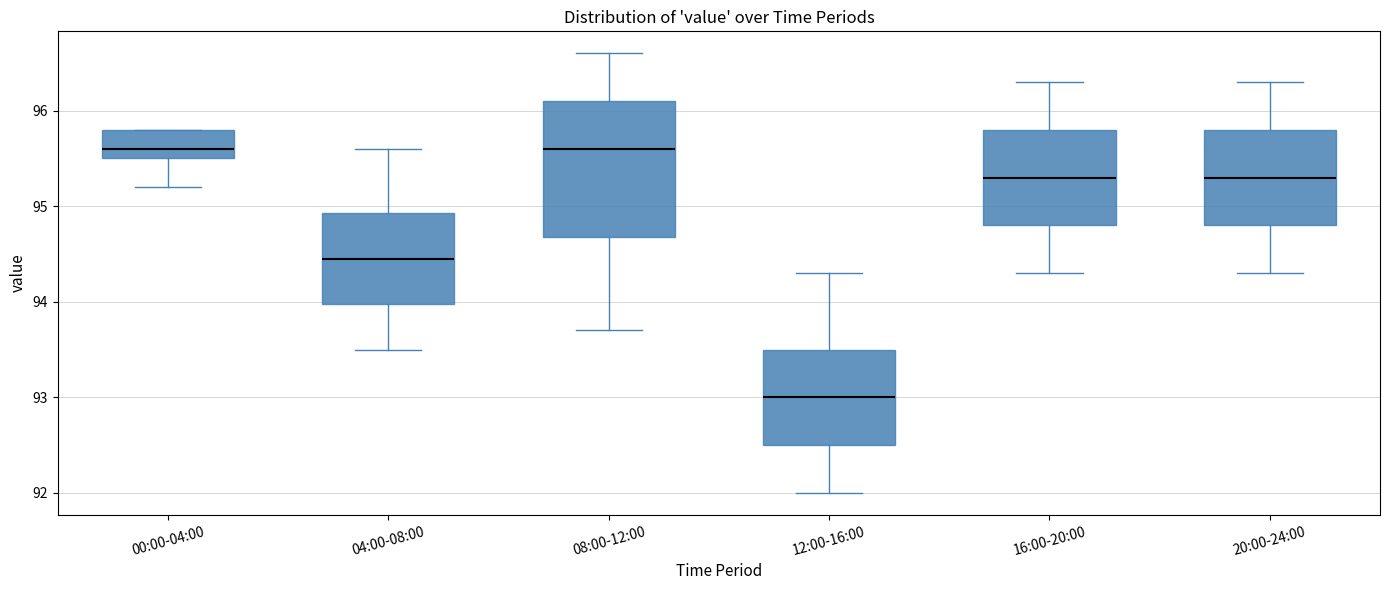

Reading left to right, read every box against the y-axis: the position of its median line, the range the box covers, and the ends of its whiskers. The values are not printed on the chart, so give them approximately, as read against the axis.

00:00-04:00: median 95.6, box 95.5 to 95.8, whiskers 95.2 to 95.8
04:00-08:00: median 94.5, box 94.0 to 94.9, whiskers 93.5 to 95.6
08:00-12:00: median 95.6, box 94.7 to 96.1, whiskers 93.7 to 96.6
12:00-16:00: median 93.0, box 92.5 to 93.5, whiskers 92.0 to 94.3
16:00-20:00: median 95.3, box 94.8 to 95.8, whiskers 94.3 to 96.3
20:00-24:00: median 95.3, box 94.8 to 95.8, whiskers 94.3 to 96.3